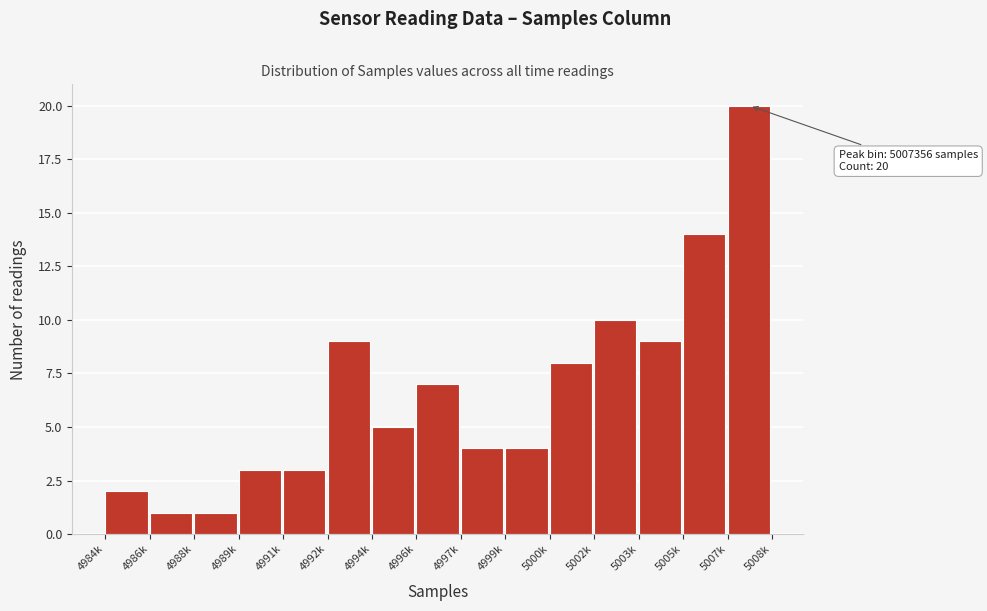

Reading left to right, extract all data points from this chart.

4984k=2	4986k=1	4988k=1	4989k=3	4991k=3	4992k=9	4994k=5	4996k=7	4997k=4	4999k=4	5000k=8	5002k=10	5003k=9	5005k=14	5007k=20